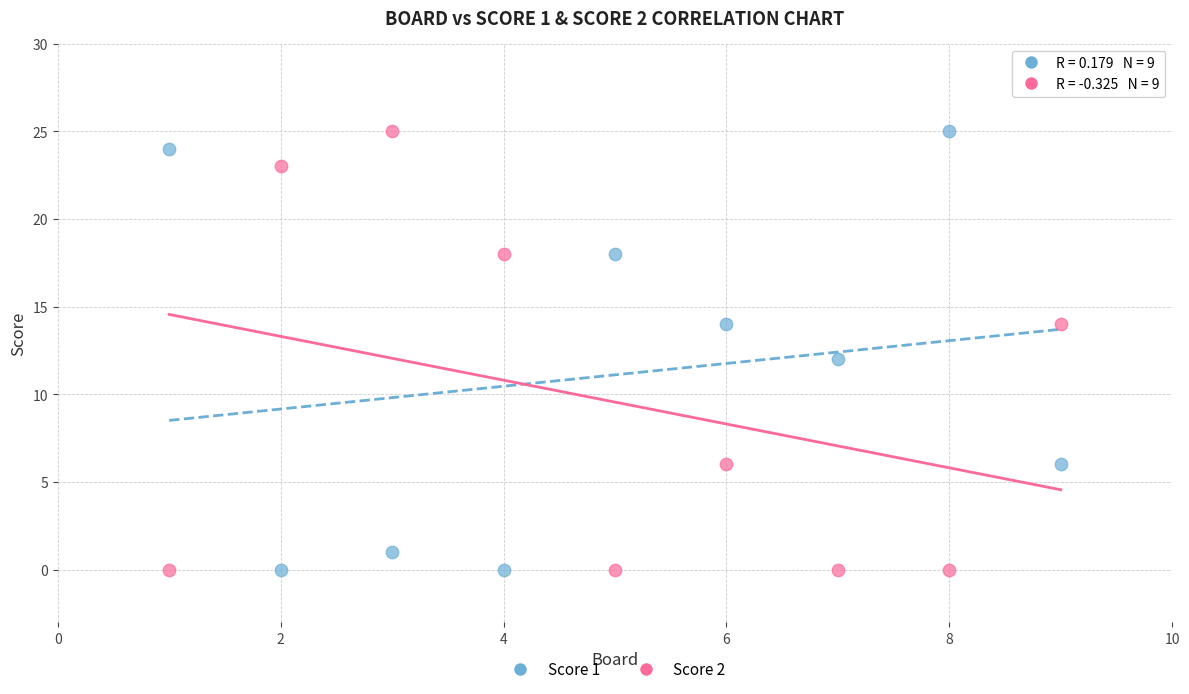

What is the X range (max minus min) for the scatter plot?

8